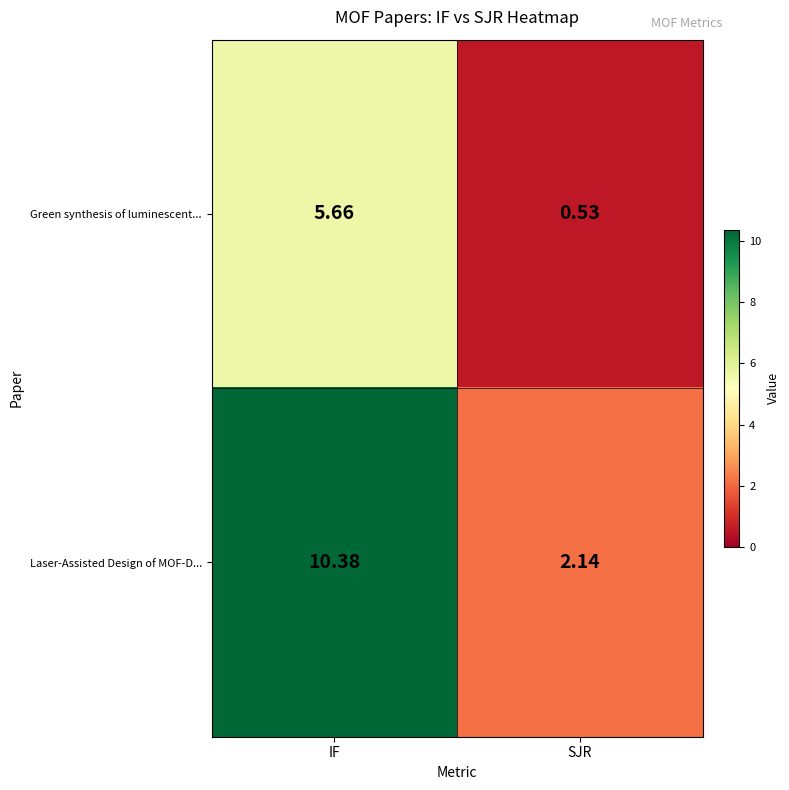

List the labels in order of Green synthesis of luminescent... value, largest first.

IF, SJR